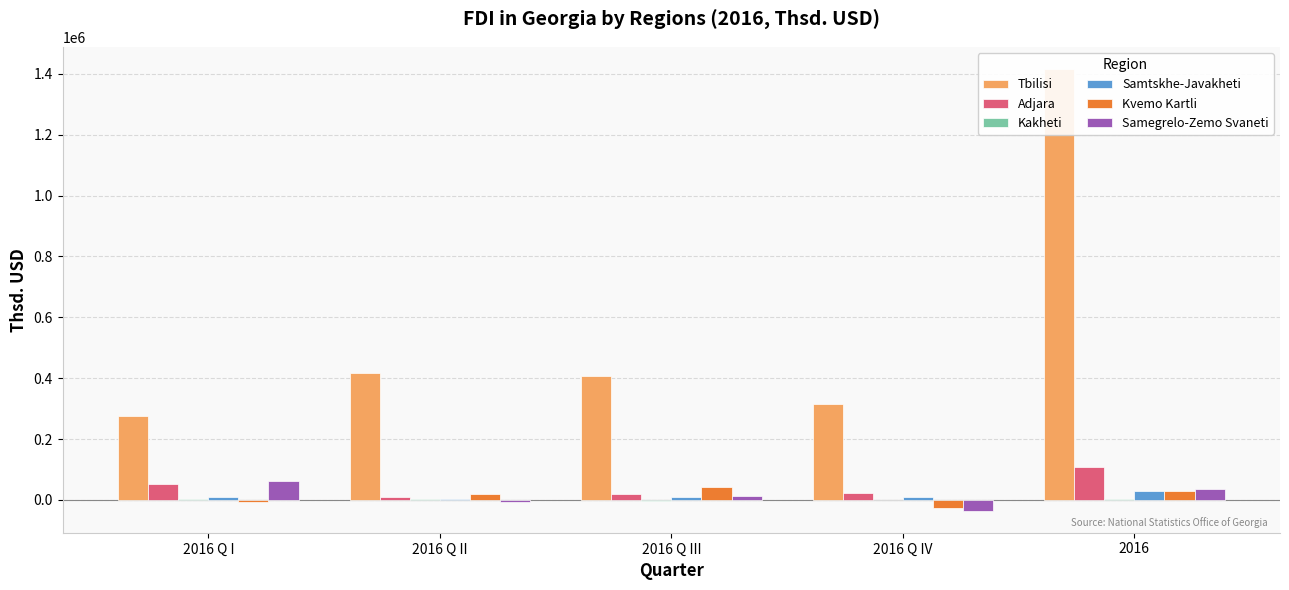

What is the difference between the maximum and minimum values in the Adjara series?

97725.2